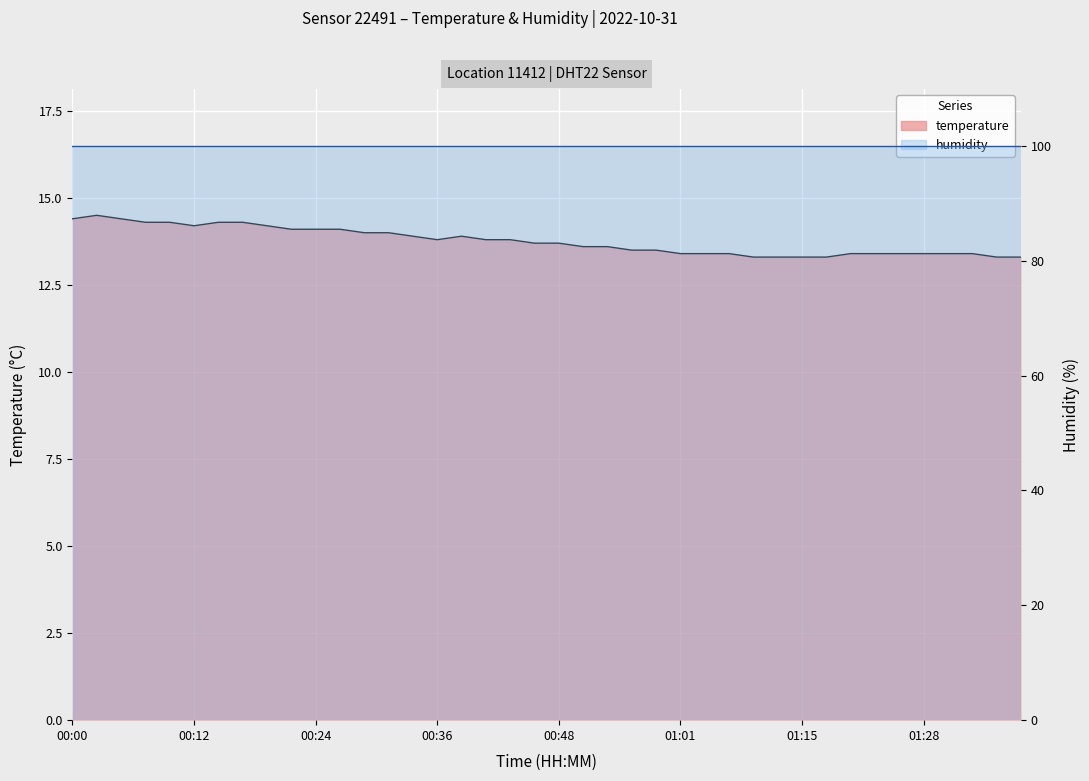

Is it true that humidity equals 146.1 at 00:48?

False